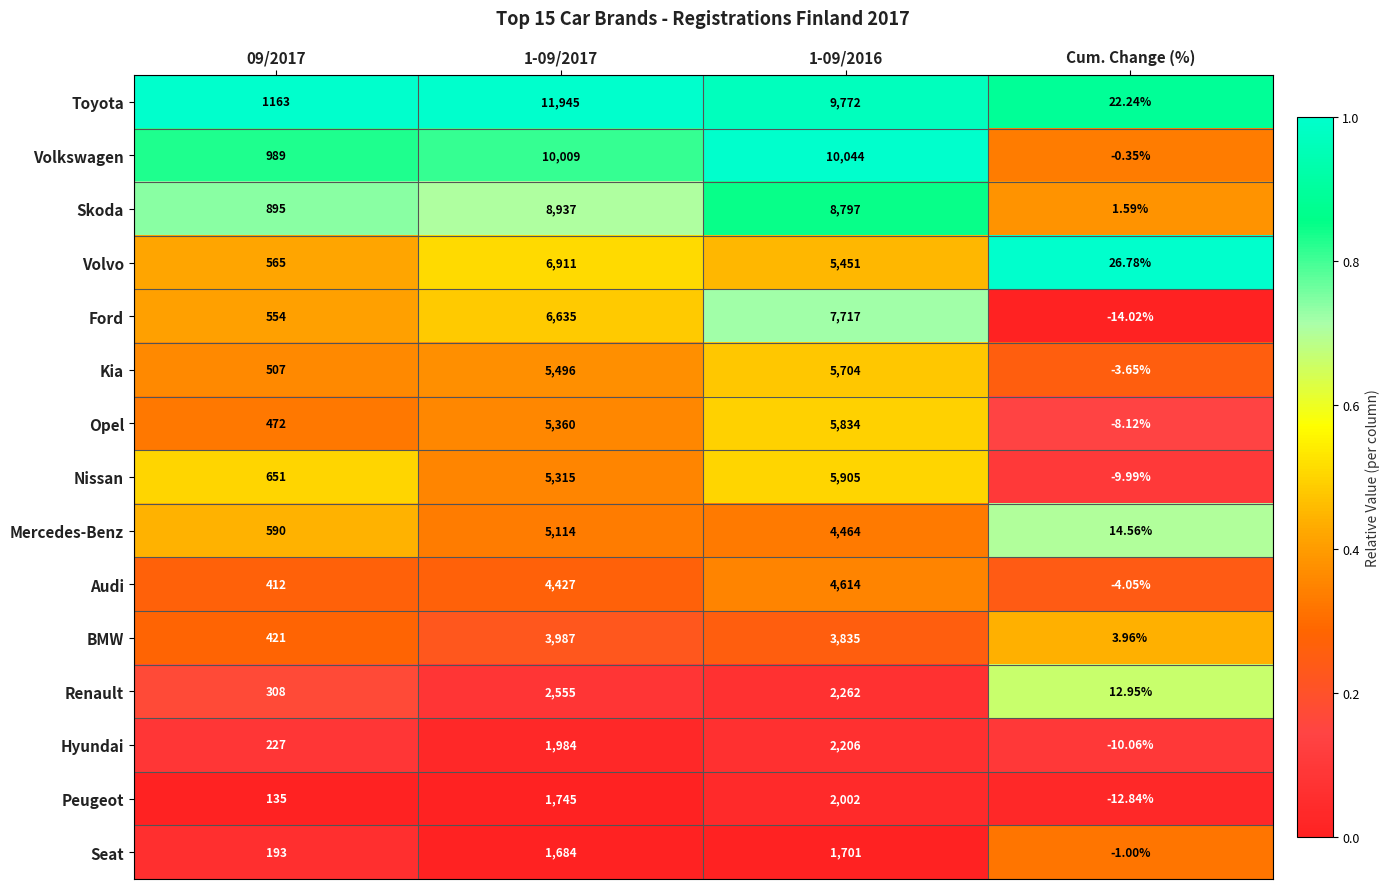

At which category is the sum across all series the highest?

1-09/2017